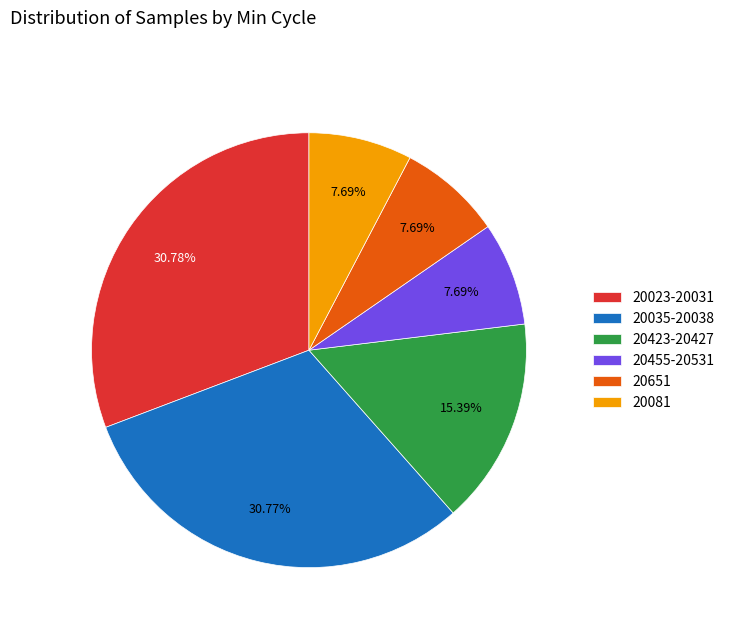

Do 20081 and 20035-20038 together represent more than half of the pie?

No